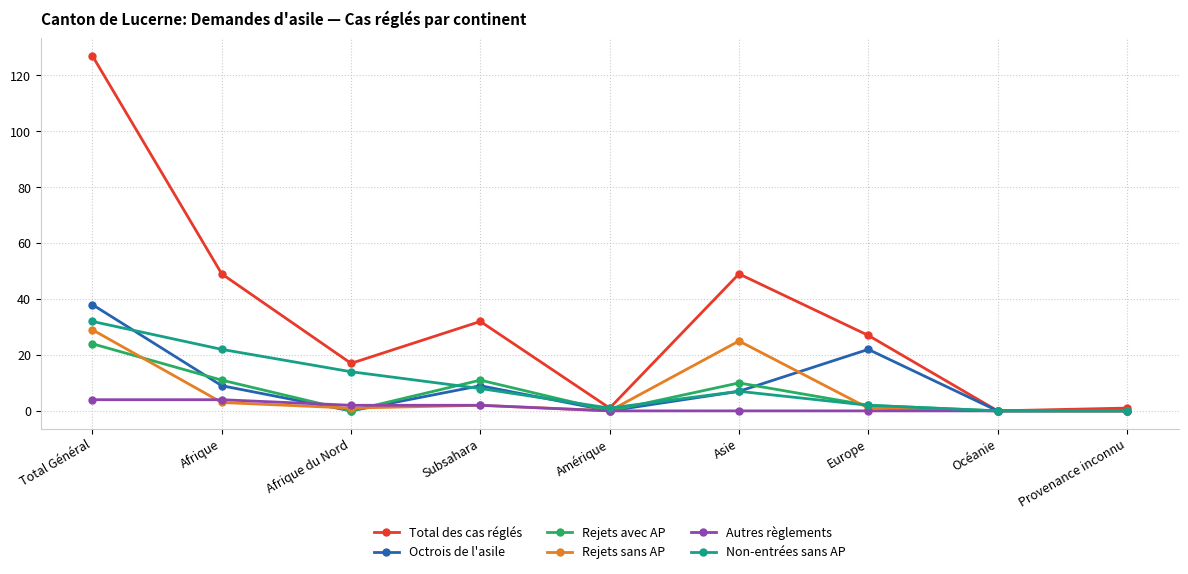

True or false: Rejets sans AP has a value of 29 at Total Général.

True